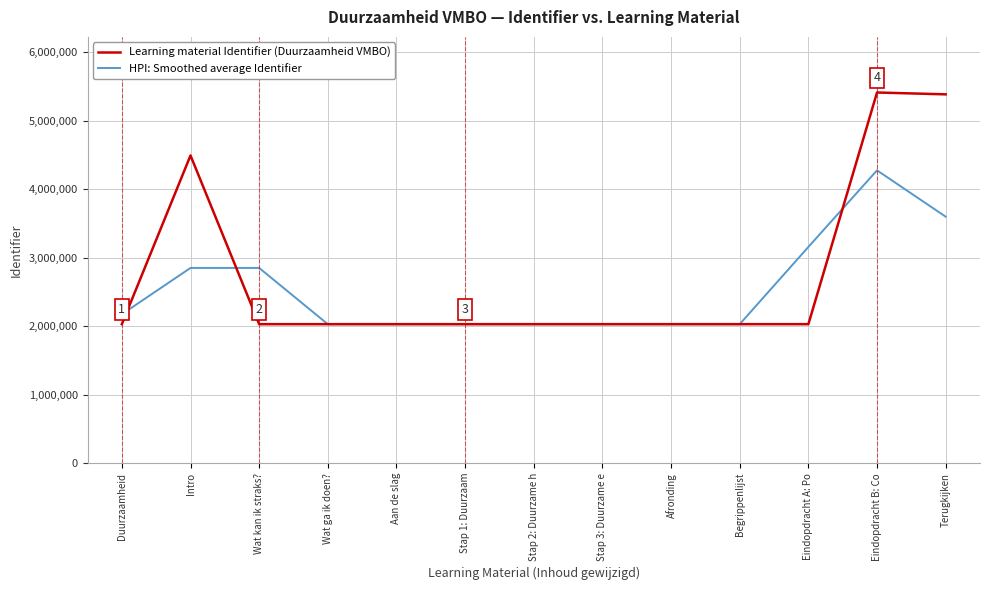

The value of Learning material Identifier (Duurzaamheid VMBO) at Stap 2: Duurzame h is 2030897.0. True or false?

True